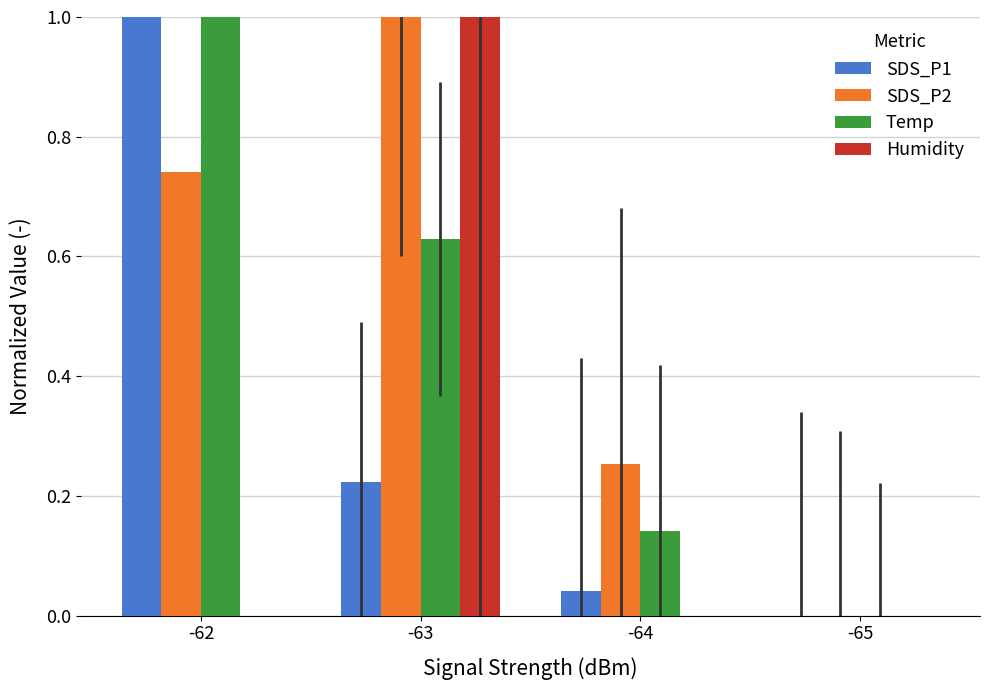

What is the sum of all SDS_P1 values?

1.3